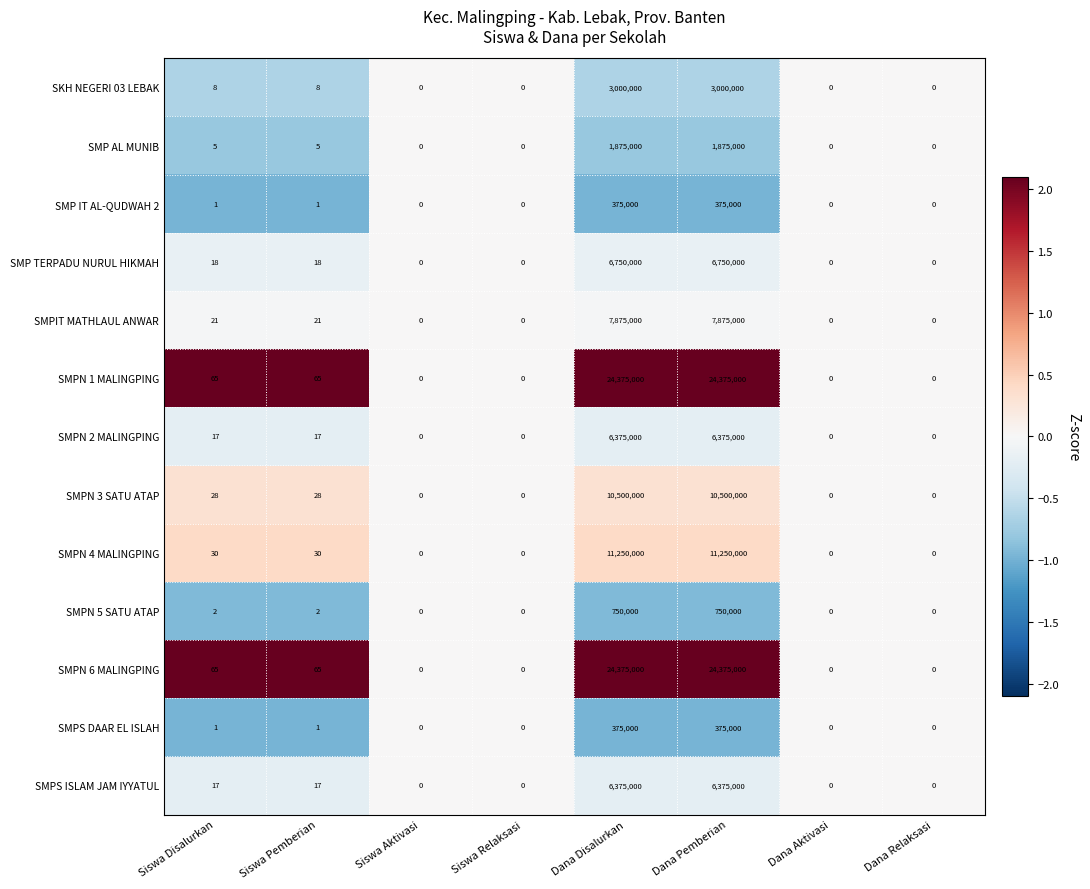

The SMPN 3 SATU ATAP series shows -7302415 at Siswa Relaksasi. True or false?

False